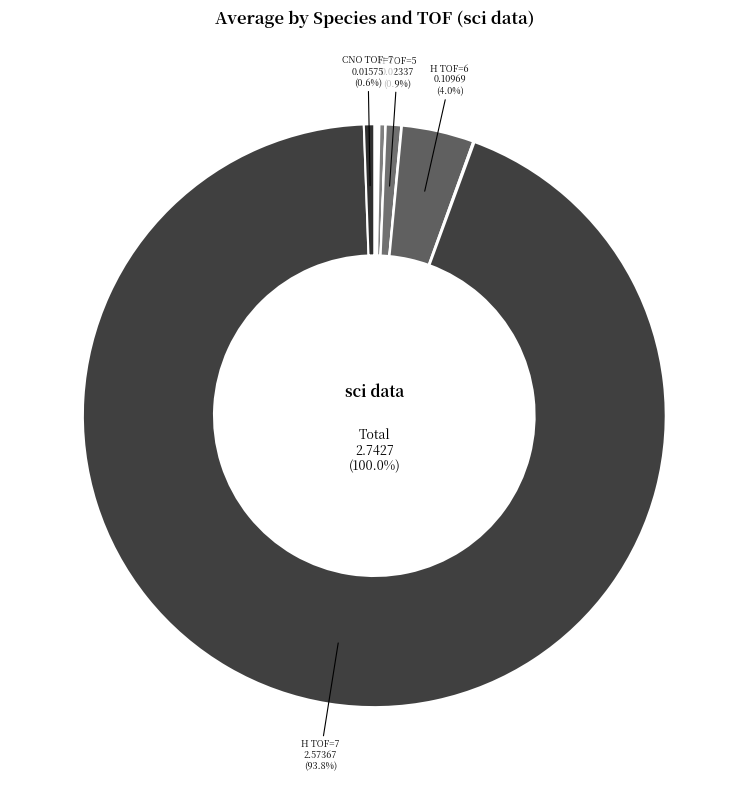

Which category accounts for the majority?

H TOF=7